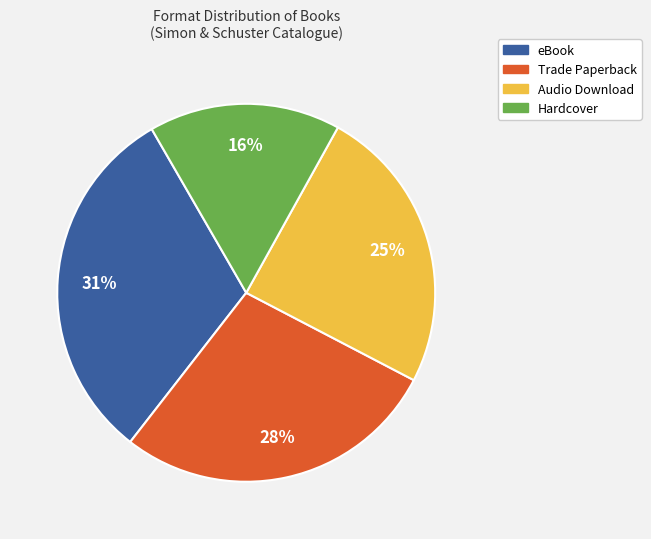

Count the number of slices in the pie.

4